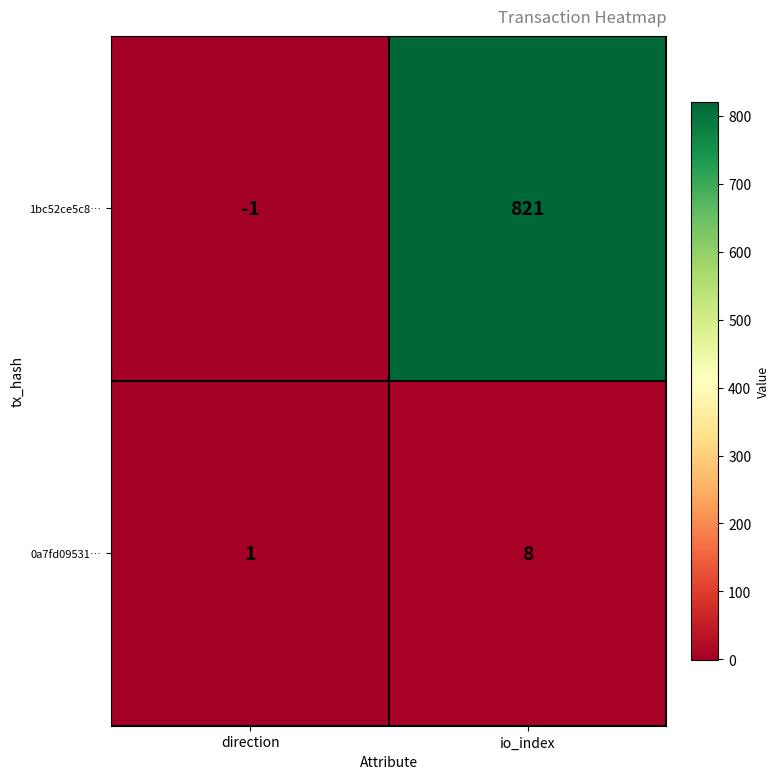

The 0a7fd09531… series shows 5 at io_index. True or false?

False